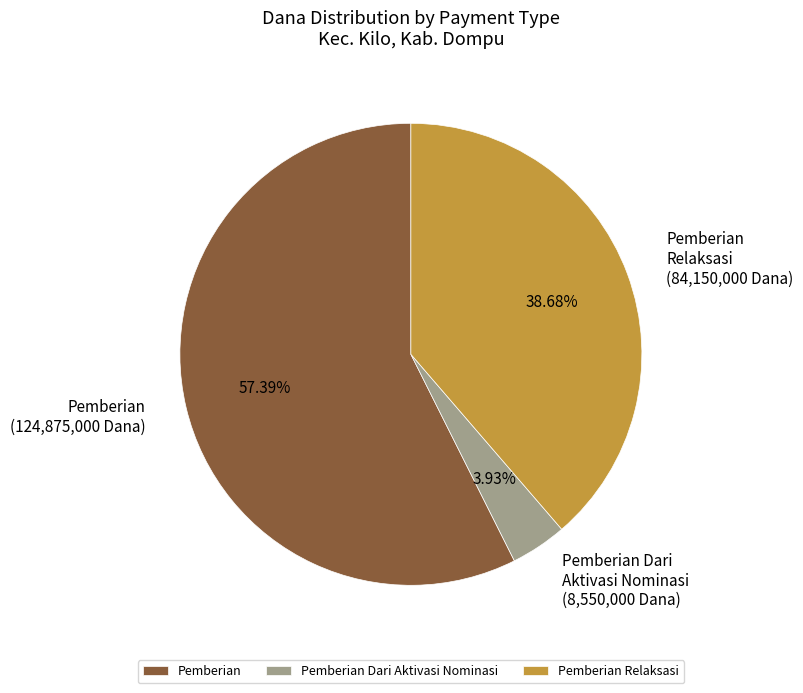

To the nearest percent, what is the difference between the largest and smallest slice percentages?

53%